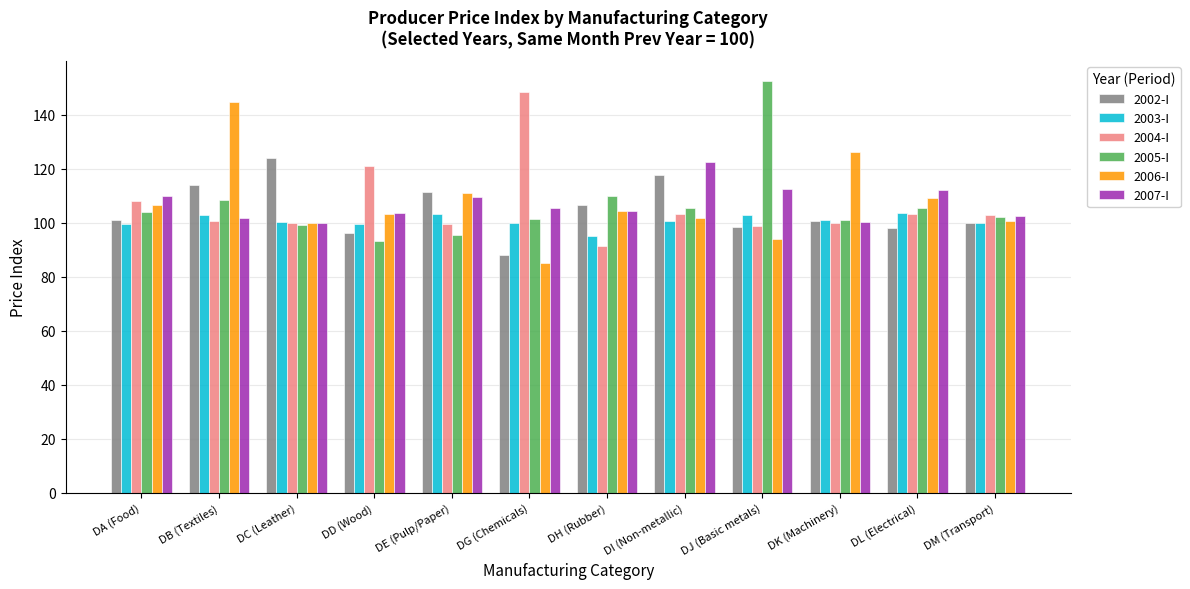

What is the label of the 11th bar from the right?

DB (Textiles)